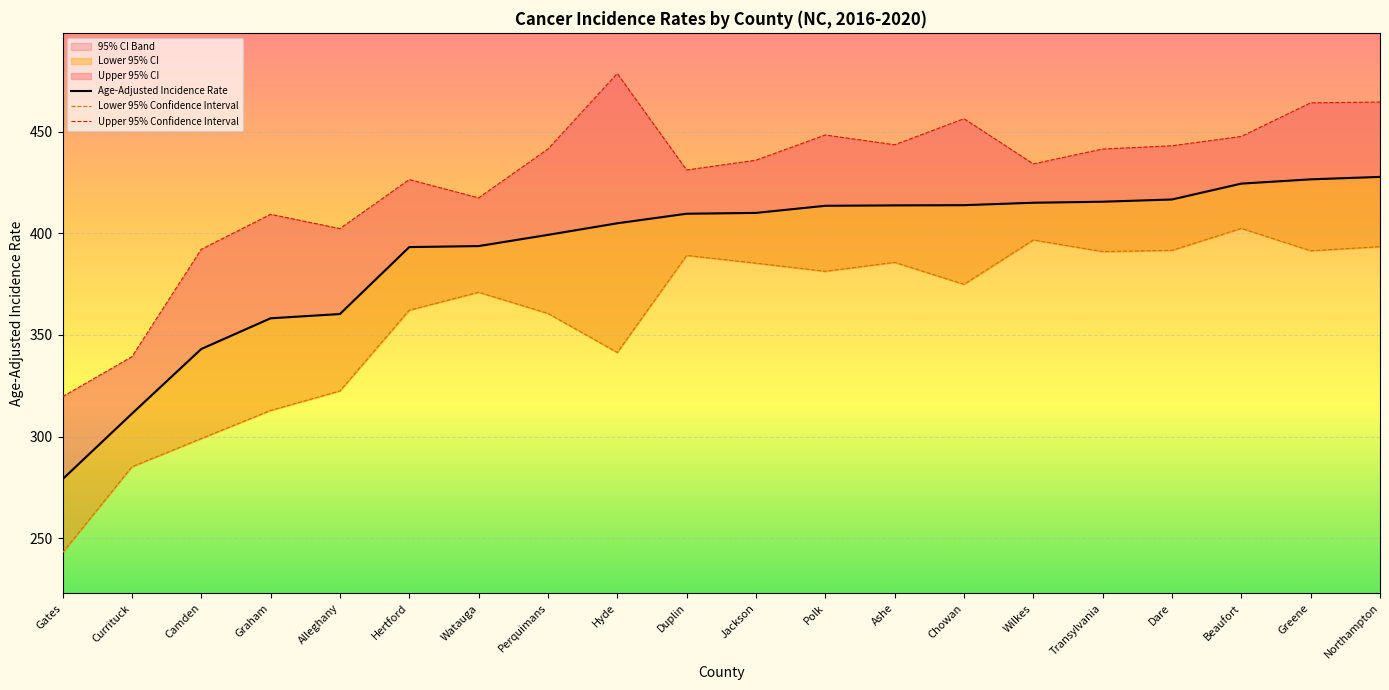

Which series has the largest range (max minus min)?

Lower 95% Confidence Interval